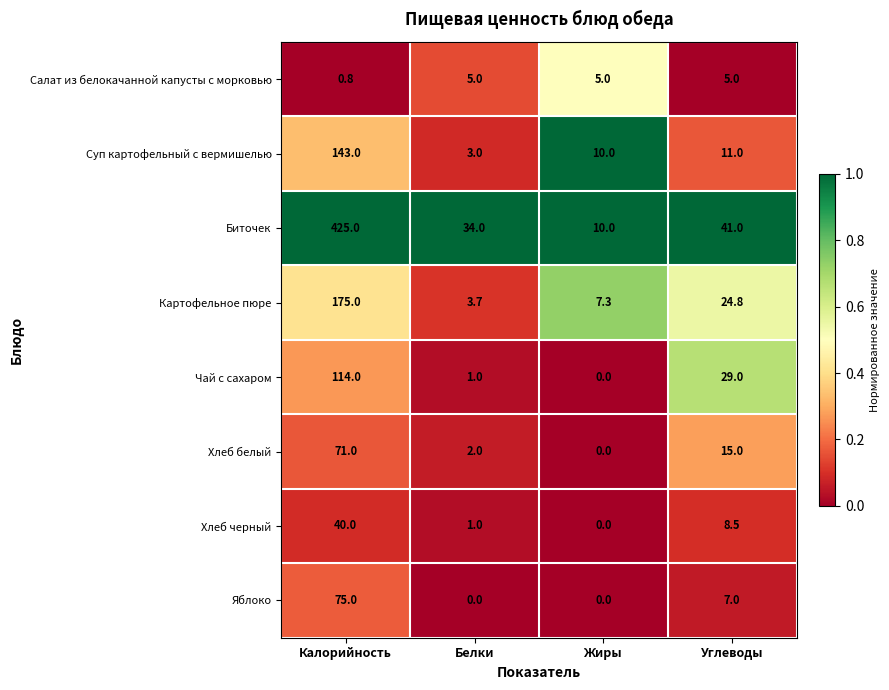

Which series has the largest range (max minus min)?

Биточек